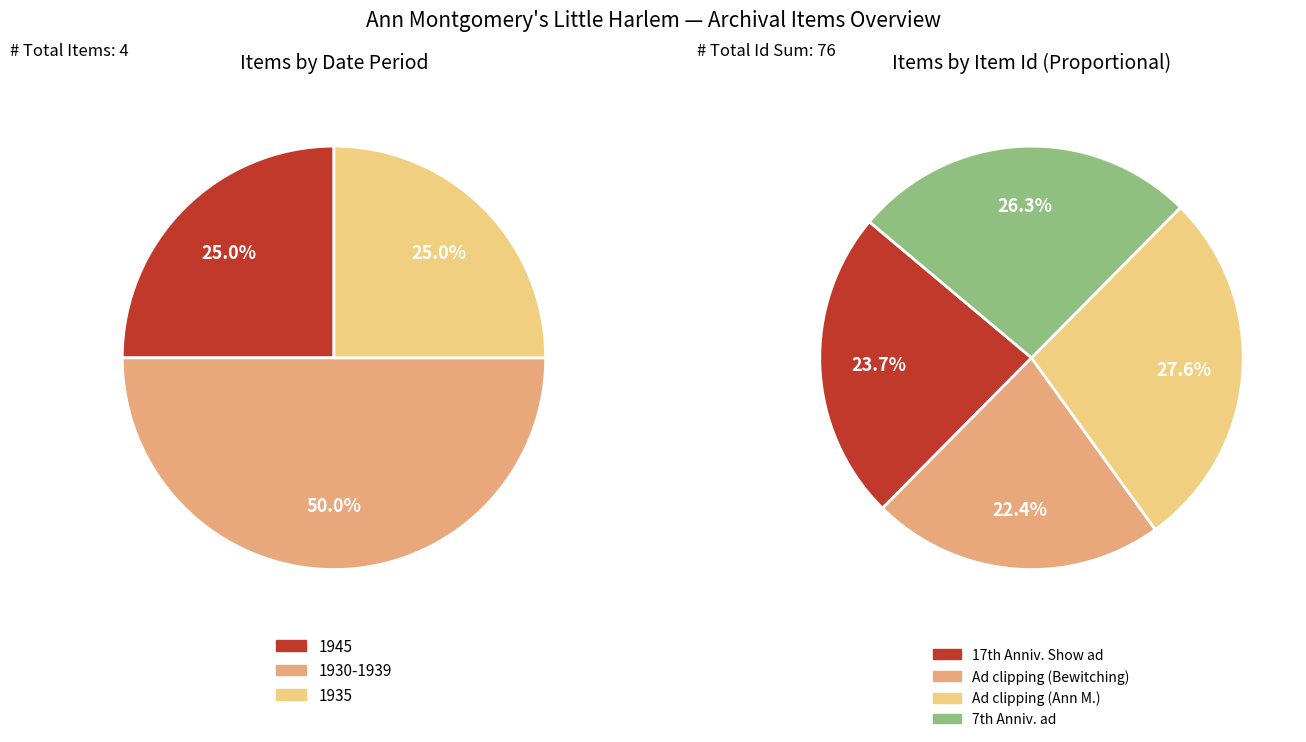

How many segments does this pie chart have?

4